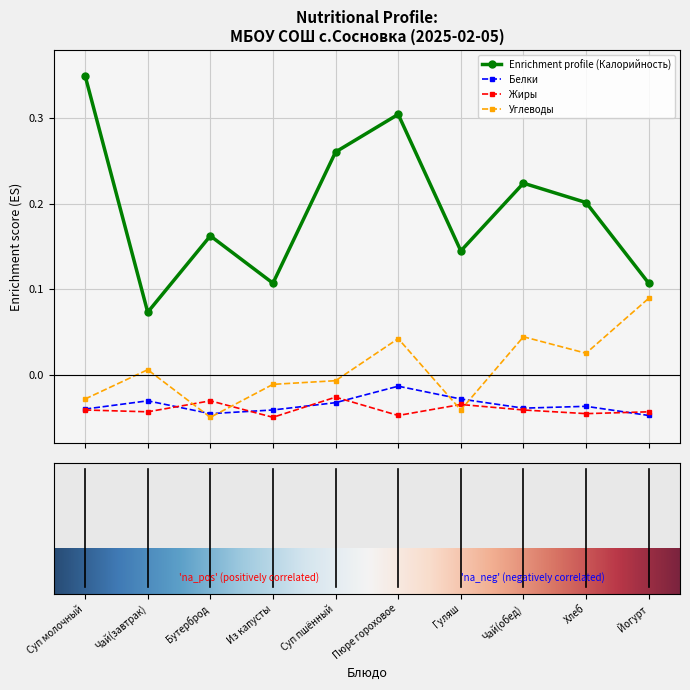

True or false: Enrichment profile (Калорийность) and Углеводы intersect in this chart.

False